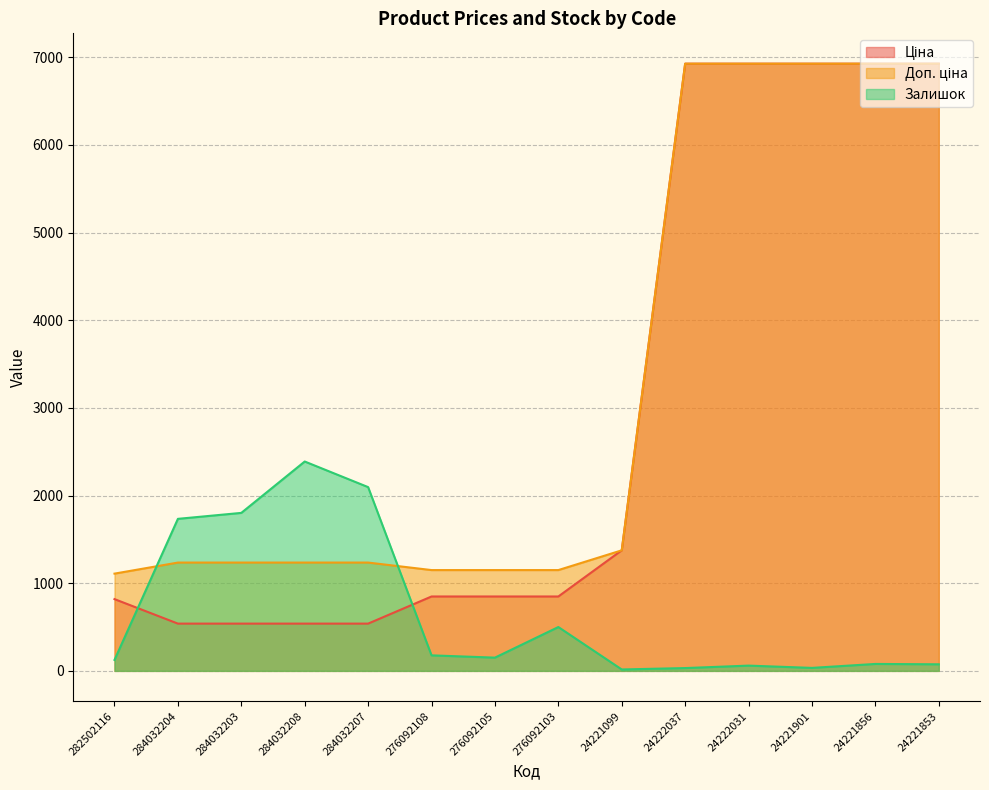

How many lines are shown in the chart?

3